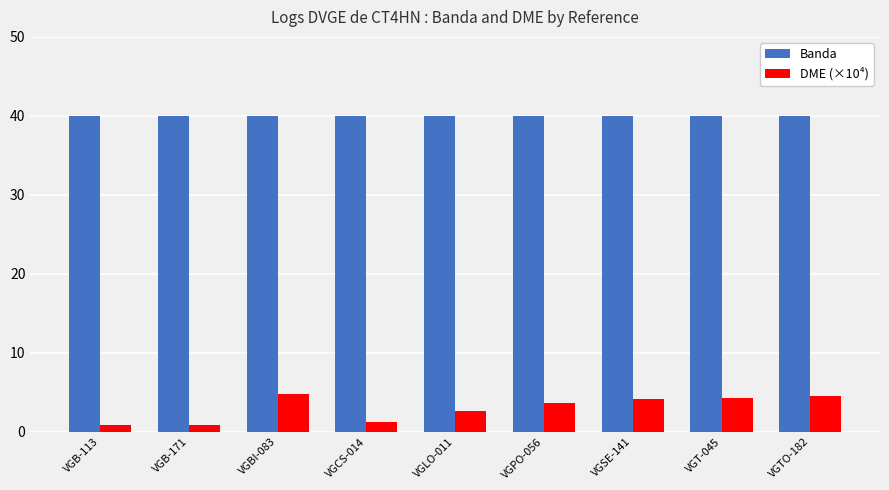

What is the highest value of the DME (×10⁴) series?

4.8